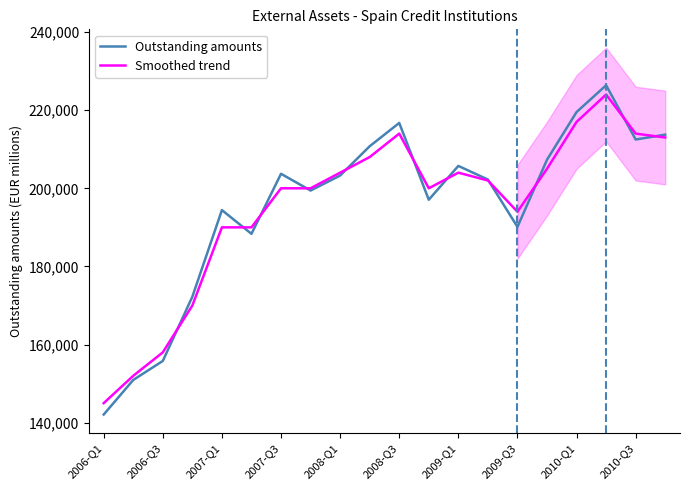

In Outstanding amounts, how many points are higher than both neighbors (excluding endpoints)?

5